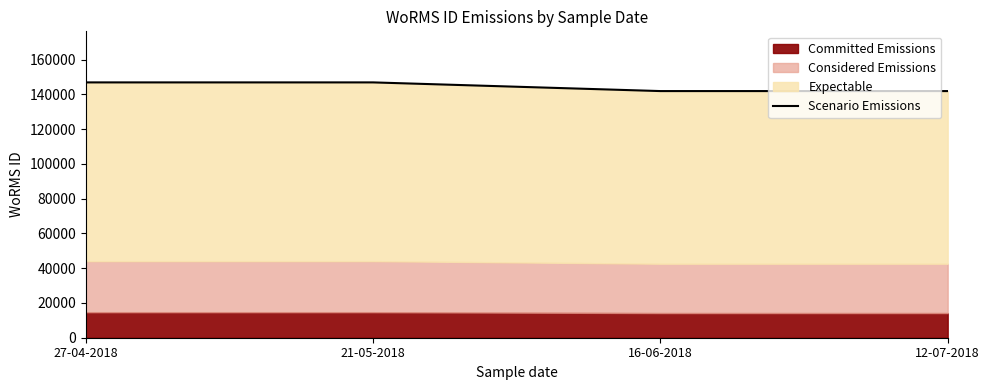

Which has a higher value, 12-07-2018 or 16-06-2018?

12-07-2018